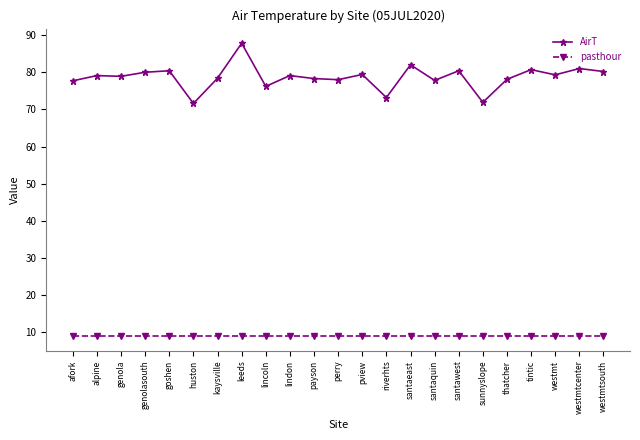

What is the greatest value displayed?

87.8